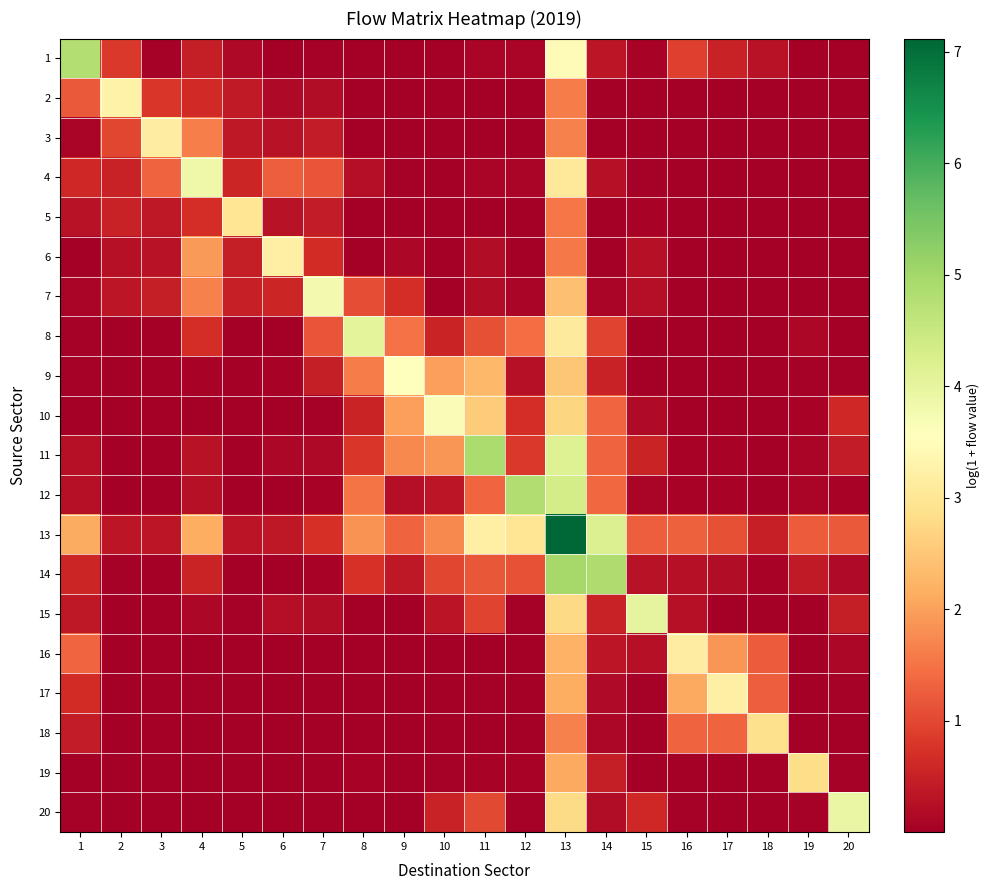

Reading right to left, extract all data points from this chart.

1: 20=0.0	19=0.0	18=0.3	17=0.5	16=0.9	15=0.1	14=0.4	13=3.5	12=0.1	11=0.1	10=0.0	9=0.0	8=0.0	7=0.0	6=0.0	5=0.1	4=0.5	3=0.1	2=0.8	1=4.8
2: 20=0.0	19=0.0	18=0.0	17=0.0	16=0.0	15=0.0	14=0.0	13=1.6	12=0.0	11=0.0	10=0.0	9=0.0	8=0.0	7=0.2	6=0.2	5=0.4	4=0.6	3=0.8	2=3.3	1=1.2
3: 20=0.0	19=0.0	18=0.0	17=0.0	16=0.0	15=0.0	14=0.0	13=1.6	12=0.0	11=0.0	10=0.0	9=0.0	8=0.0	7=0.4	6=0.3	5=0.4	4=1.6	3=3.2	2=1.0	1=0.1
4: 20=0.0	19=0.0	18=0.0	17=0.0	16=0.0	15=0.1	14=0.3	13=3.1	12=0.1	11=0.1	10=0.0	9=0.0	8=0.2	7=1.1	6=1.3	5=0.6	4=3.8	3=1.3	2=0.5	1=0.6
5: 20=0.0	19=0.0	18=0.0	17=0.0	16=0.0	15=0.1	14=0.0	13=1.5	12=0.0	11=0.0	10=0.0	9=0.0	8=0.0	7=0.4	6=0.3	5=3.0	4=0.7	3=0.4	2=0.5	1=0.3
6: 20=0.0	19=0.0	18=0.0	17=0.0	16=0.0	15=0.3	14=0.0	13=1.6	12=0.0	11=0.2	10=0.0	9=0.1	8=0.0	7=0.7	6=3.2	5=0.4	4=1.9	3=0.3	2=0.3	1=0.0
7: 20=0.0	19=0.0	18=0.0	17=0.0	16=0.0	15=0.2	14=0.1	13=2.4	12=0.1	11=0.2	10=0.0	9=0.7	8=1.1	7=3.8	6=0.6	5=0.5	4=1.6	3=0.5	2=0.4	1=0.1
8: 20=0.0	19=0.1	18=0.0	17=0.0	16=0.0	15=0.0	14=1.0	13=3.1	12=1.4	11=1.1	10=0.5	9=1.5	8=4.0	7=1.2	6=0.0	5=0.0	4=0.7	3=0.0	2=0.0	1=0.0
9: 20=0.0	19=0.0	18=0.0	17=0.0	16=0.0	15=0.0	14=0.5	13=2.5	12=0.3	11=2.3	10=2.0	9=3.6	8=1.6	7=0.5	6=0.1	5=0.0	4=0.1	3=0.0	2=0.0	1=0.0
10: 20=0.6	19=0.1	18=0.0	17=0.0	16=0.0	15=0.2	14=1.4	13=2.7	12=0.7	11=2.6	10=3.7	9=2.0	8=0.5	7=0.0	6=0.0	5=0.0	4=0.0	3=0.0	2=0.0	1=0.0
11: 20=0.4	19=0.1	18=0.0	17=0.1	16=0.1	15=0.6	14=1.3	13=4.2	12=0.8	11=4.9	10=1.9	9=1.7	8=0.8	7=0.1	6=0.1	5=0.0	4=0.3	3=0.0	2=0.0	1=0.3
12: 20=0.1	19=0.1	18=0.0	17=0.1	16=0.1	15=0.1	14=1.4	13=4.3	12=4.8	11=1.4	10=0.4	9=0.2	8=1.5	7=0.1	6=0.0	5=0.0	4=0.3	3=0.0	2=0.0	1=0.3
13: 20=1.2	19=1.2	18=0.5	17=1.1	16=1.3	15=1.3	14=4.2	13=7.1	12=3.0	11=3.2	10=1.7	9=1.3	8=1.9	7=0.7	6=0.4	5=0.3	4=2.2	3=0.3	2=0.3	1=2.1
14: 20=0.2	19=0.4	18=0.1	17=0.2	16=0.3	15=0.3	14=4.8	13=5.0	12=1.1	11=1.2	10=1.0	9=0.4	8=0.7	7=0.1	6=0.0	5=0.0	4=0.5	3=0.0	2=0.0	1=0.6
15: 20=0.5	19=0.0	18=0.0	17=0.0	16=0.3	15=4.0	14=0.5	13=2.8	12=0.0	11=1.0	10=0.3	9=0.0	8=0.0	7=0.2	6=0.2	5=0.0	4=0.1	3=0.0	2=0.0	1=0.4
16: 20=0.1	19=0.0	18=1.3	17=1.9	16=3.1	15=0.3	14=0.3	13=2.2	12=0.0	11=0.0	10=0.0	9=0.0	8=0.0	7=0.0	6=0.0	5=0.0	4=0.0	3=0.0	2=0.0	1=1.4
17: 20=0.0	19=0.0	18=1.3	17=3.2	16=2.1	15=0.0	14=0.2	13=2.2	12=0.0	11=0.0	10=0.0	9=0.0	8=0.0	7=0.0	6=0.0	5=0.0	4=0.1	3=0.0	2=0.0	1=0.7
18: 20=0.0	19=0.0	18=2.9	17=1.3	16=1.3	15=0.0	14=0.1	13=1.6	12=0.0	11=0.0	10=0.0	9=0.0	8=0.0	7=0.0	6=0.0	5=0.0	4=0.0	3=0.0	2=0.0	1=0.4
19: 20=0.0	19=2.8	18=0.0	17=0.0	16=0.0	15=0.0	14=0.5	13=2.1	12=0.1	11=0.1	10=0.0	9=0.0	8=0.1	7=0.0	6=0.0	5=0.0	4=0.0	3=0.0	2=0.0	1=0.0
20: 20=3.9	19=0.0	18=0.0	17=0.0	16=0.1	15=0.6	14=0.2	13=2.8	12=0.1	11=1.0	10=0.5	9=0.0	8=0.0	7=0.0	6=0.0	5=0.0	4=0.0	3=0.0	2=0.0	1=0.0